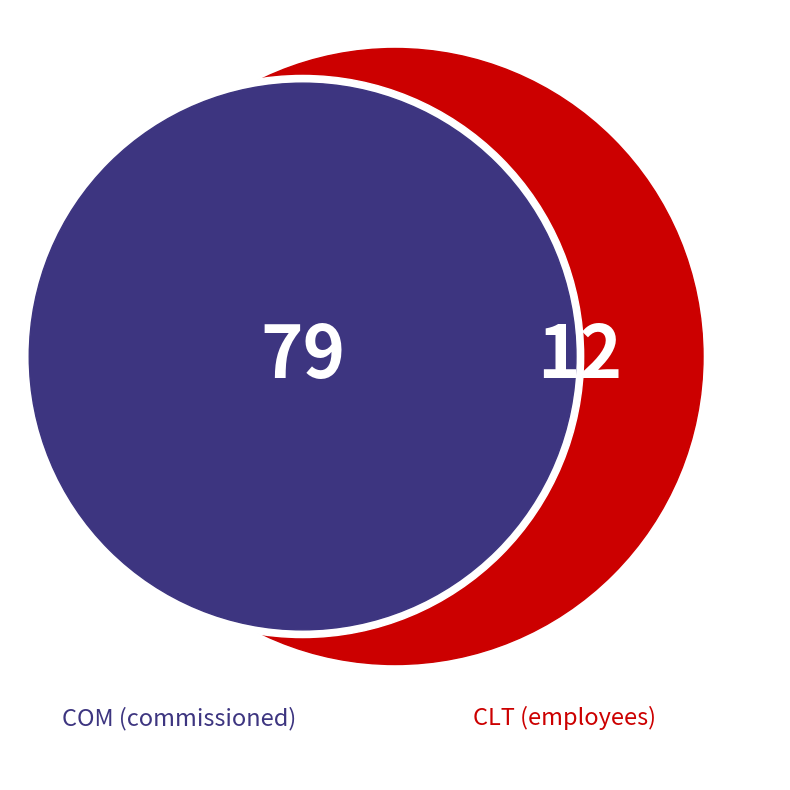

Is there any slice that represents more than half of the pie?

Yes